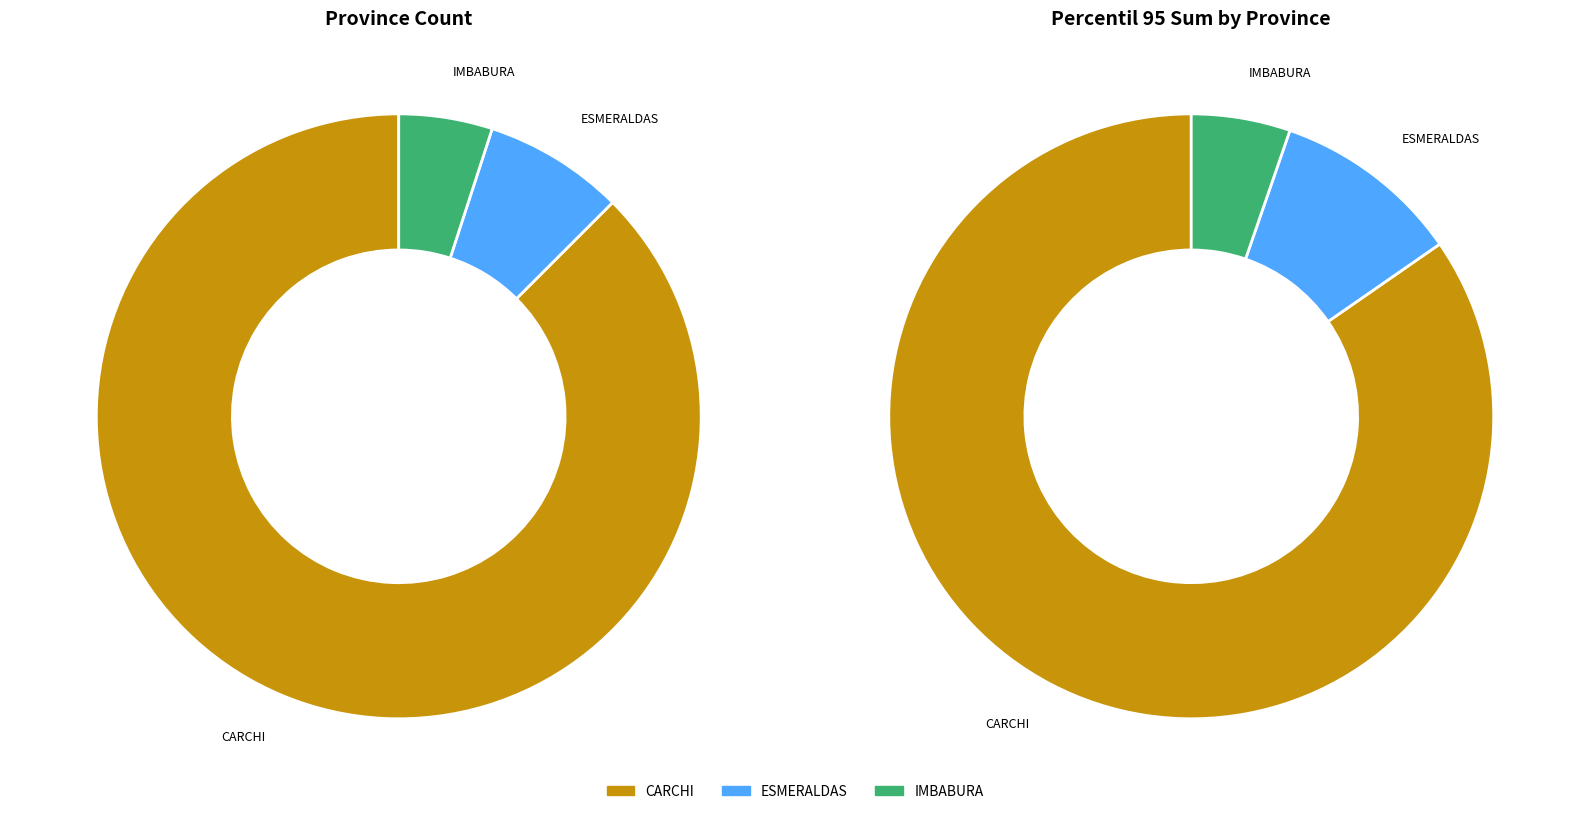

What is the change in value from CARCHI to IMBABURA?

-6.3